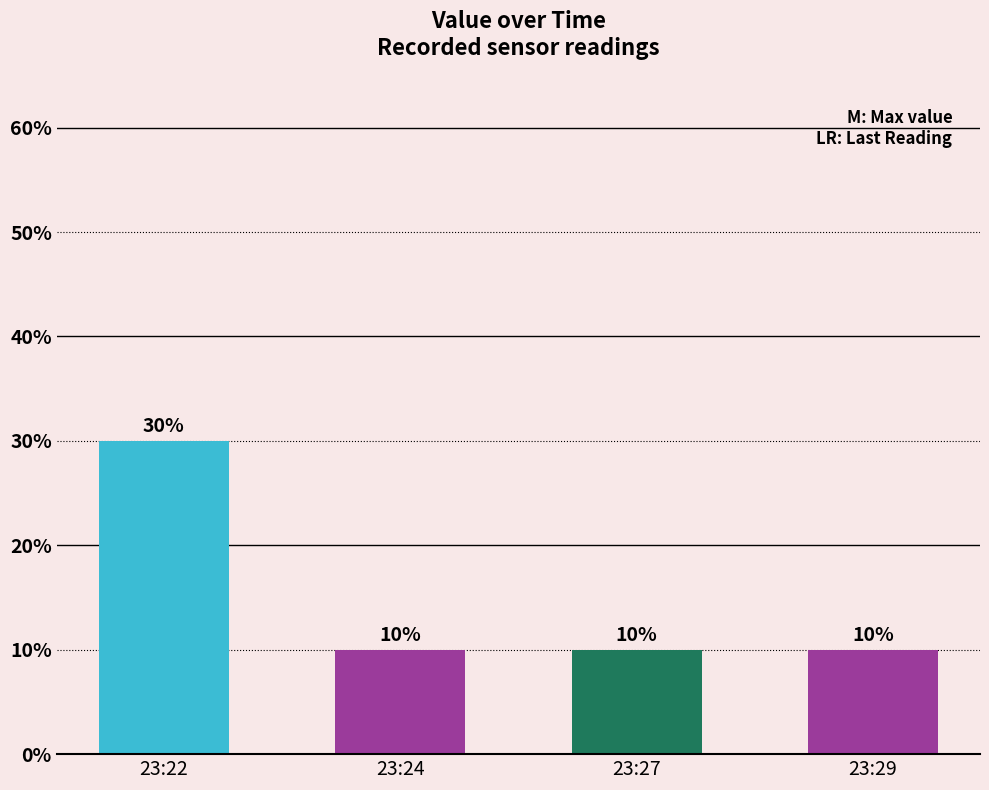

What is the value of the 2nd bar from the left?

0.1